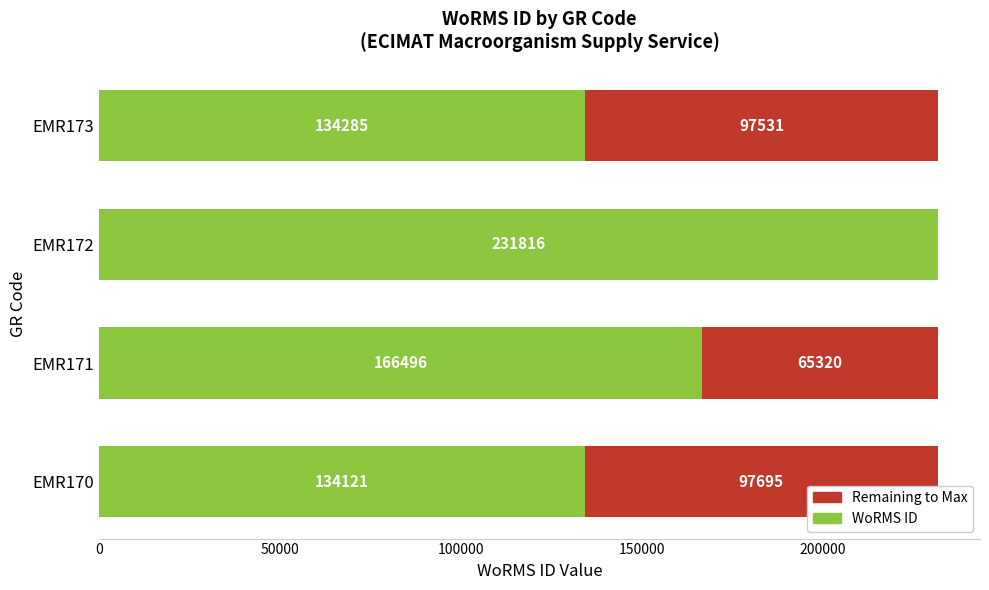

Where is WoRMS ID nearest to the value 182968?

EMR171